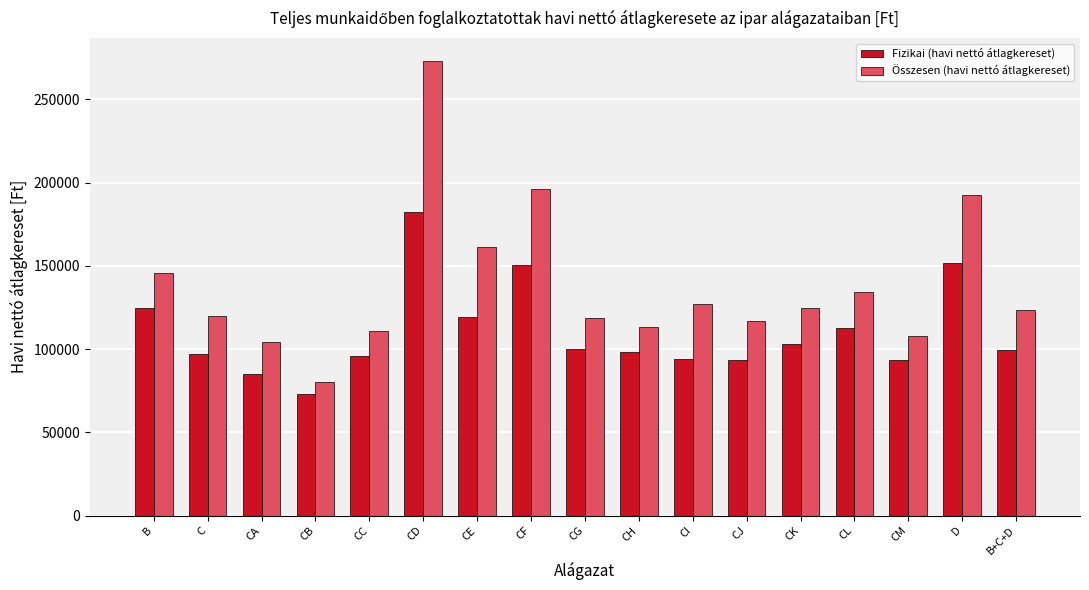

What are all the series names shown in the legend?

Fizikai (havi nettó átlagkereset), Összesen (havi nettó átlagkereset)